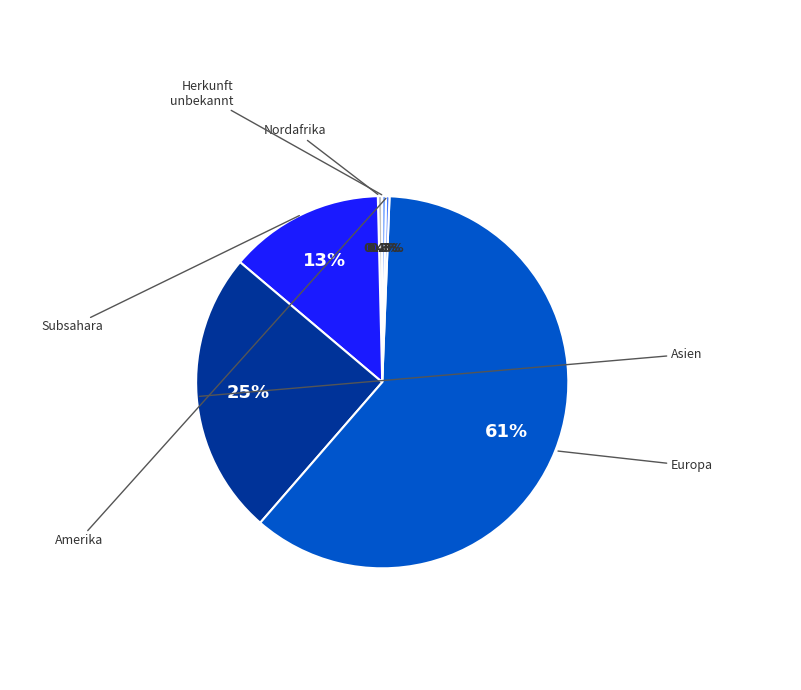

Is there a majority slice in this chart?

Yes